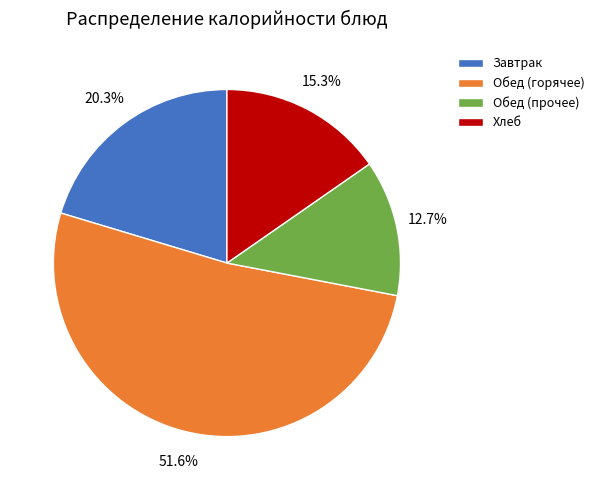

Approximately how many times larger is the value at Завтрак compared to Хлеб?

1.3